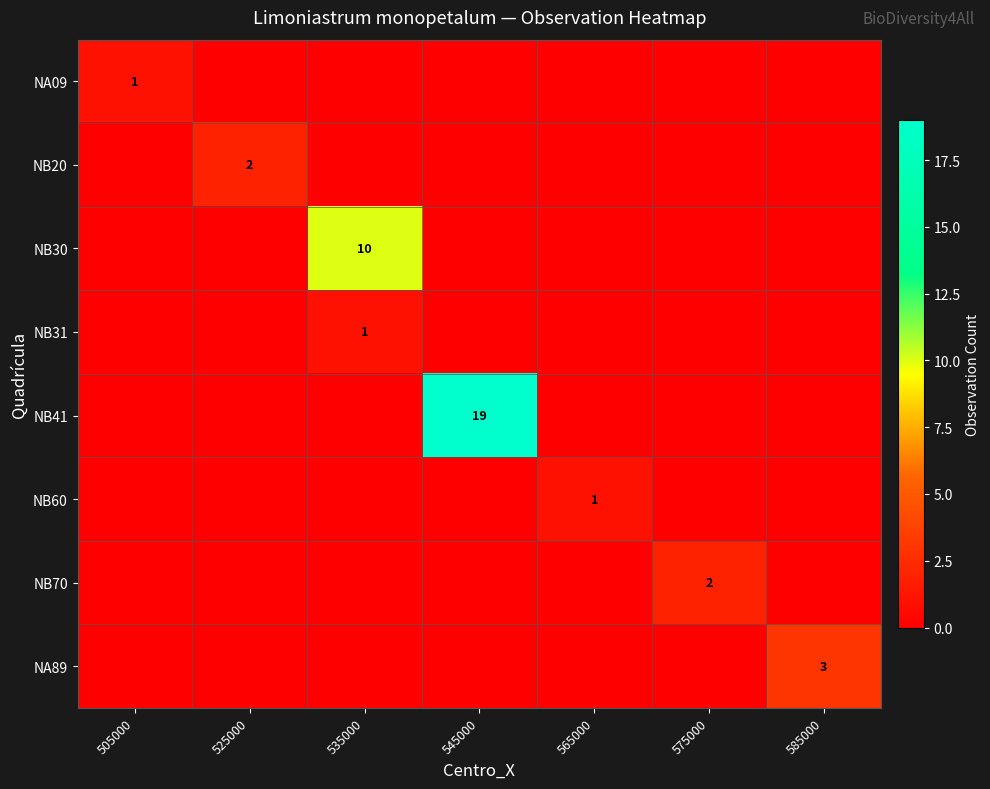

The value of NB70 at 575000 is 1. True or false?

False